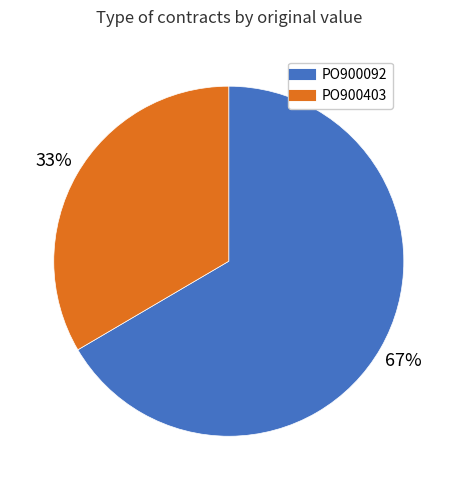

How many segments does this pie chart have?

2